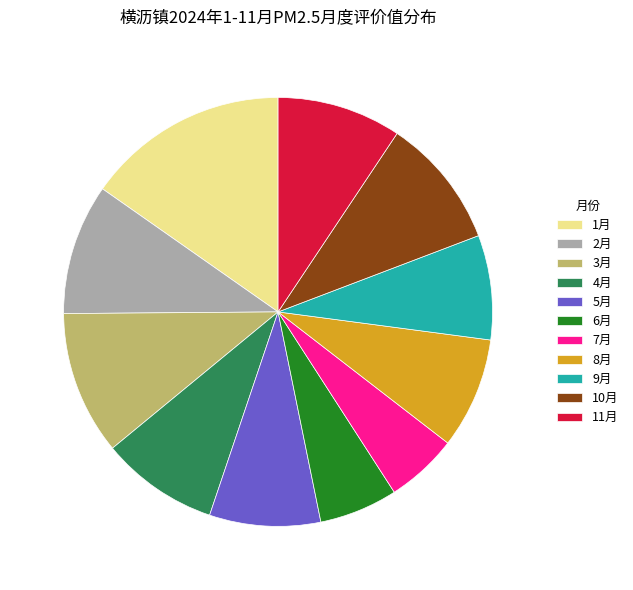

Is 1月 the majority of the pie?

No